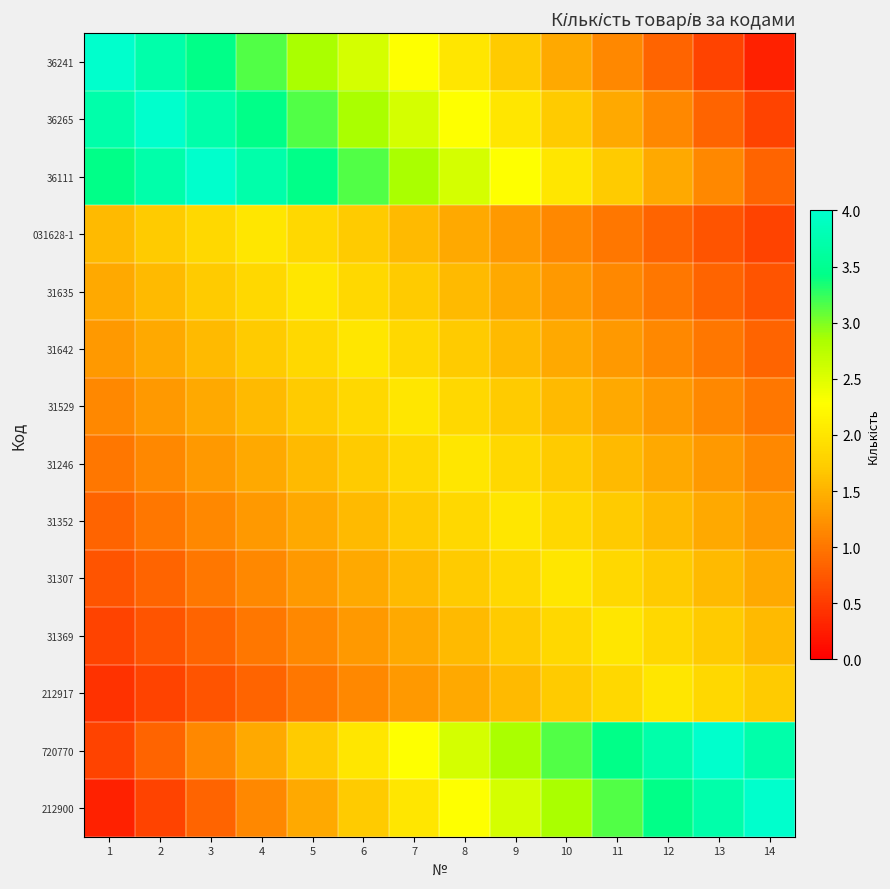

Reading left to right, transcribe all the data shown in this chart.

36241: 1=4.0	2=3.7	3=3.4	4=3.1	5=2.9	6=2.6	7=2.3	8=2.0	9=1.7	10=1.4	11=1.1	12=0.9	13=0.6	14=0.3
36265: 1=3.7	2=4.0	3=3.7	4=3.4	5=3.1	6=2.9	7=2.6	8=2.3	9=2.0	10=1.7	11=1.4	12=1.1	13=0.9	14=0.6
36111: 1=3.4	2=3.7	3=4.0	4=3.7	5=3.4	6=3.1	7=2.9	8=2.6	9=2.3	10=2.0	11=1.7	12=1.4	13=1.1	14=0.9
031628-1: 1=1.6	2=1.7	3=1.9	4=2.0	5=1.9	6=1.7	7=1.6	8=1.4	9=1.3	10=1.1	11=1.0	12=0.9	13=0.7	14=0.6
31635: 1=1.4	2=1.6	3=1.7	4=1.9	5=2.0	6=1.9	7=1.7	8=1.6	9=1.4	10=1.3	11=1.1	12=1.0	13=0.9	14=0.7
31642: 1=1.3	2=1.4	3=1.6	4=1.7	5=1.9	6=2.0	7=1.9	8=1.7	9=1.6	10=1.4	11=1.3	12=1.1	13=1.0	14=0.9
31529: 1=1.1	2=1.3	3=1.4	4=1.6	5=1.7	6=1.9	7=2.0	8=1.9	9=1.7	10=1.6	11=1.4	12=1.3	13=1.1	14=1.0
31246: 1=1.0	2=1.1	3=1.3	4=1.4	5=1.6	6=1.7	7=1.9	8=2.0	9=1.9	10=1.7	11=1.6	12=1.4	13=1.3	14=1.1
31352: 1=0.9	2=1.0	3=1.1	4=1.3	5=1.4	6=1.6	7=1.7	8=1.9	9=2.0	10=1.9	11=1.7	12=1.6	13=1.4	14=1.3
31307: 1=0.7	2=0.9	3=1.0	4=1.1	5=1.3	6=1.4	7=1.6	8=1.7	9=1.9	10=2.0	11=1.9	12=1.7	13=1.6	14=1.4
31369: 1=0.6	2=0.7	3=0.9	4=1.0	5=1.1	6=1.3	7=1.4	8=1.6	9=1.7	10=1.9	11=2.0	12=1.9	13=1.7	14=1.6
212917: 1=0.4	2=0.6	3=0.7	4=0.9	5=1.0	6=1.1	7=1.3	8=1.4	9=1.6	10=1.7	11=1.9	12=2.0	13=1.9	14=1.7
720770: 1=0.6	2=0.9	3=1.1	4=1.4	5=1.7	6=2.0	7=2.3	8=2.6	9=2.9	10=3.1	11=3.4	12=3.7	13=4.0	14=3.7
212900: 1=0.3	2=0.6	3=0.9	4=1.1	5=1.4	6=1.7	7=2.0	8=2.3	9=2.6	10=2.9	11=3.1	12=3.4	13=3.7	14=4.0